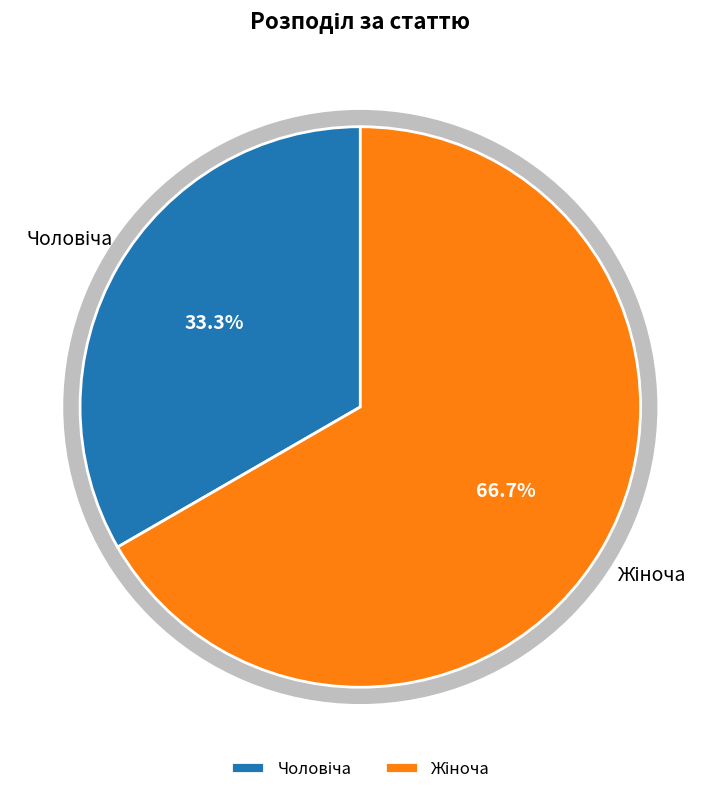

To the nearest percent, what portion does Чоловіча represent?

33%